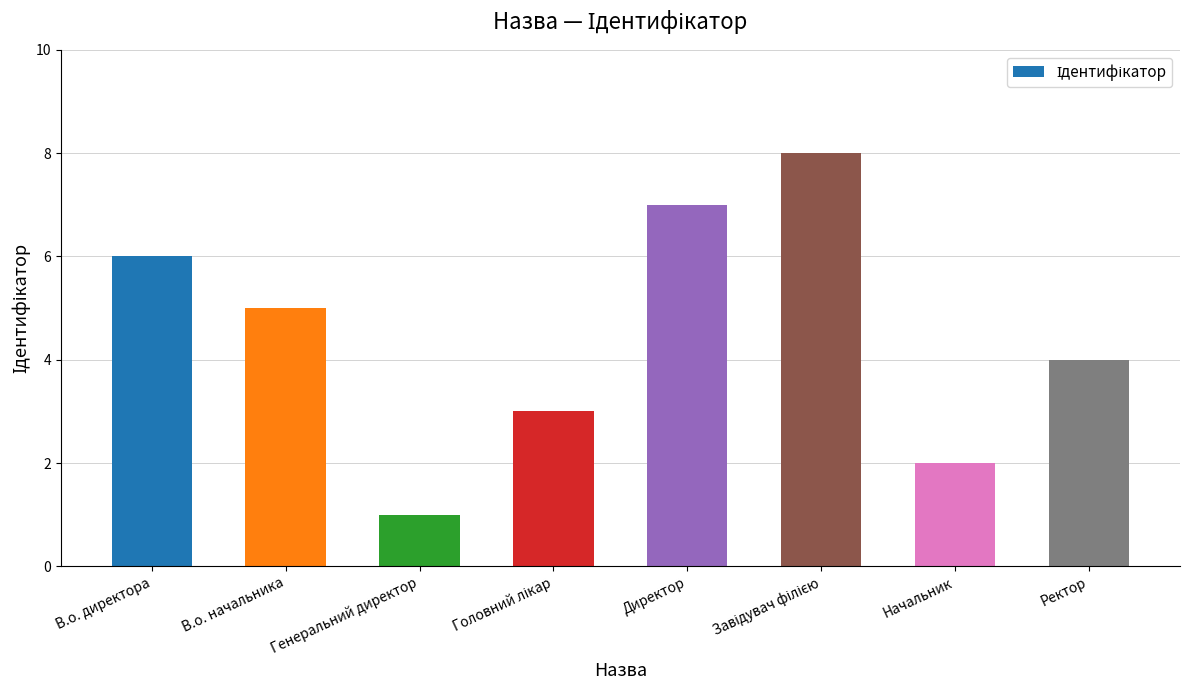

Read the value at Директор.

7